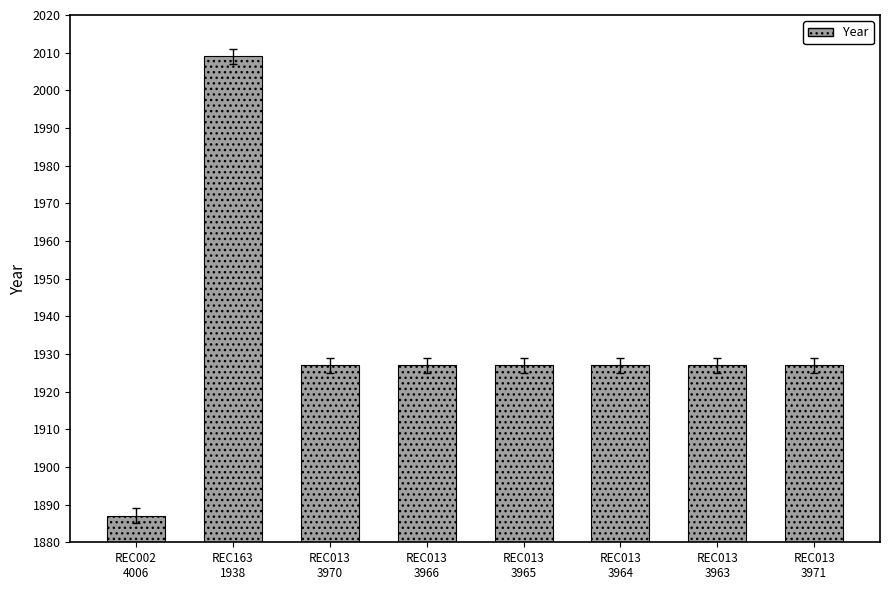

What position from the left is REC163
1938?

2